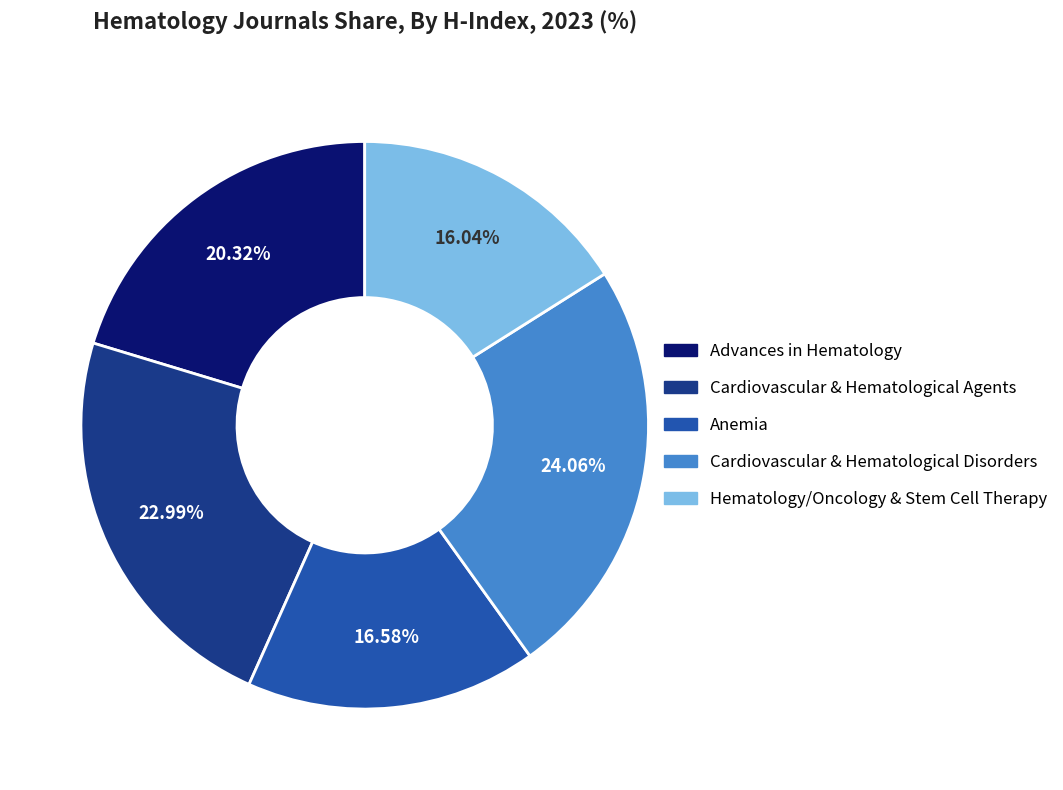

What is the ratio of the value at Advances in Hematology to the value at Cardiovascular & Hematological Agents?

0.9